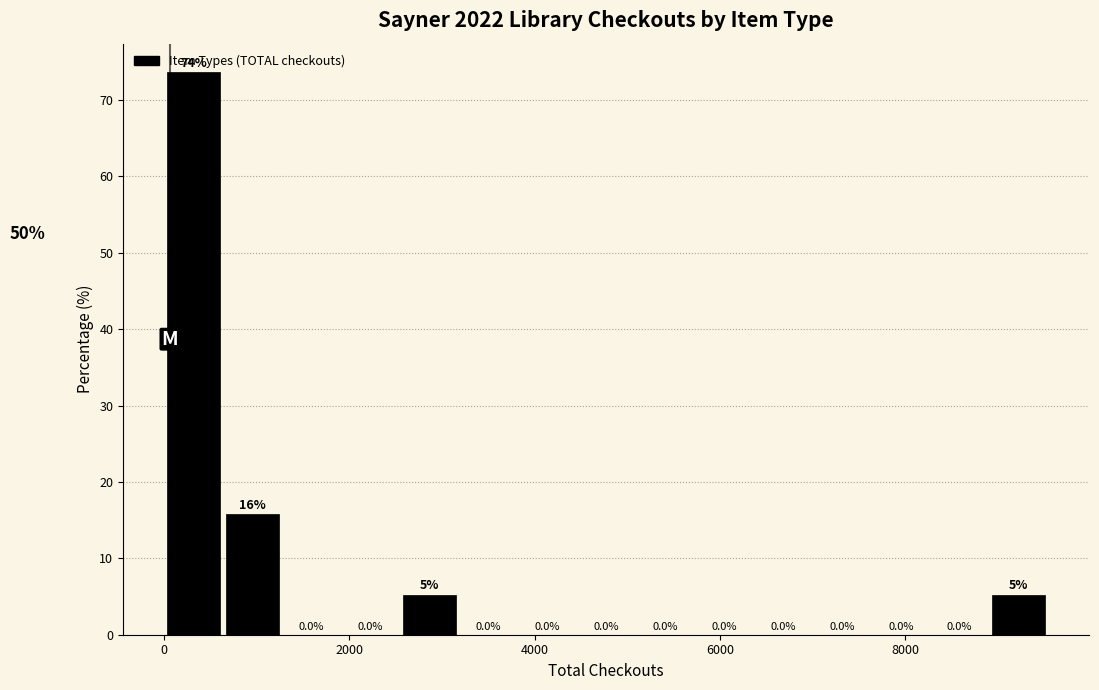

Read against the x-axis, roughly where is the centre of the tallest bar?

400